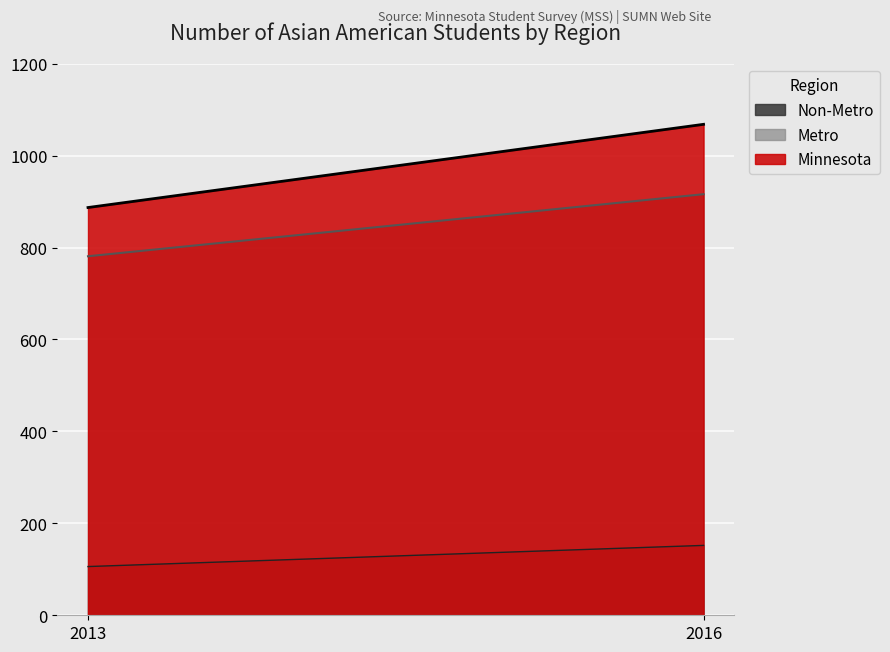

What is the spread (max minus min) of values at 2016?

916